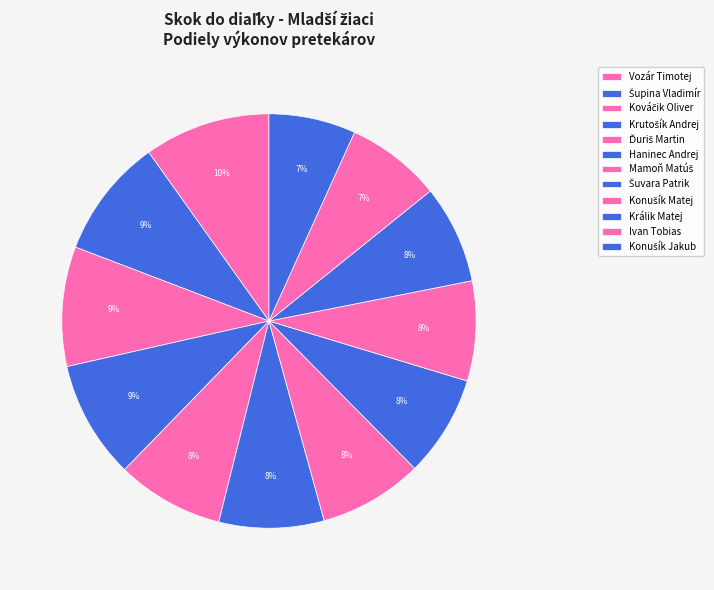

How many segments does this pie chart have?

12